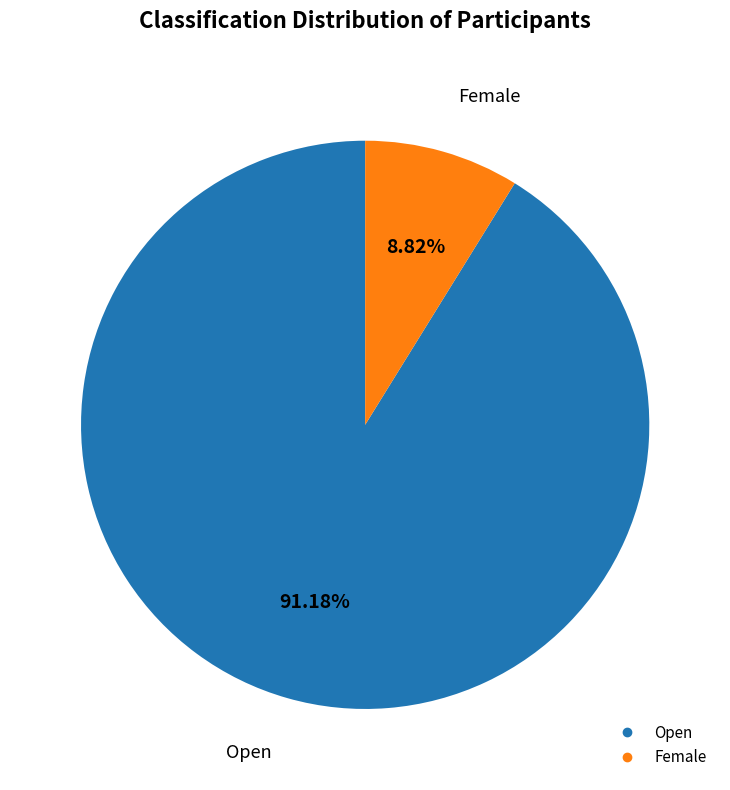

How many segments does this pie chart have?

2